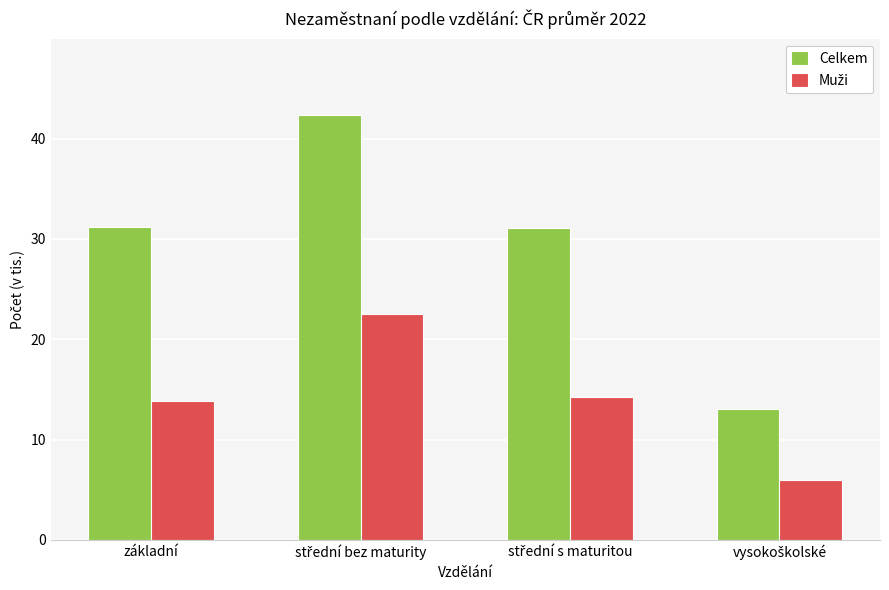

What is the average value of the Celkem series?

29.4